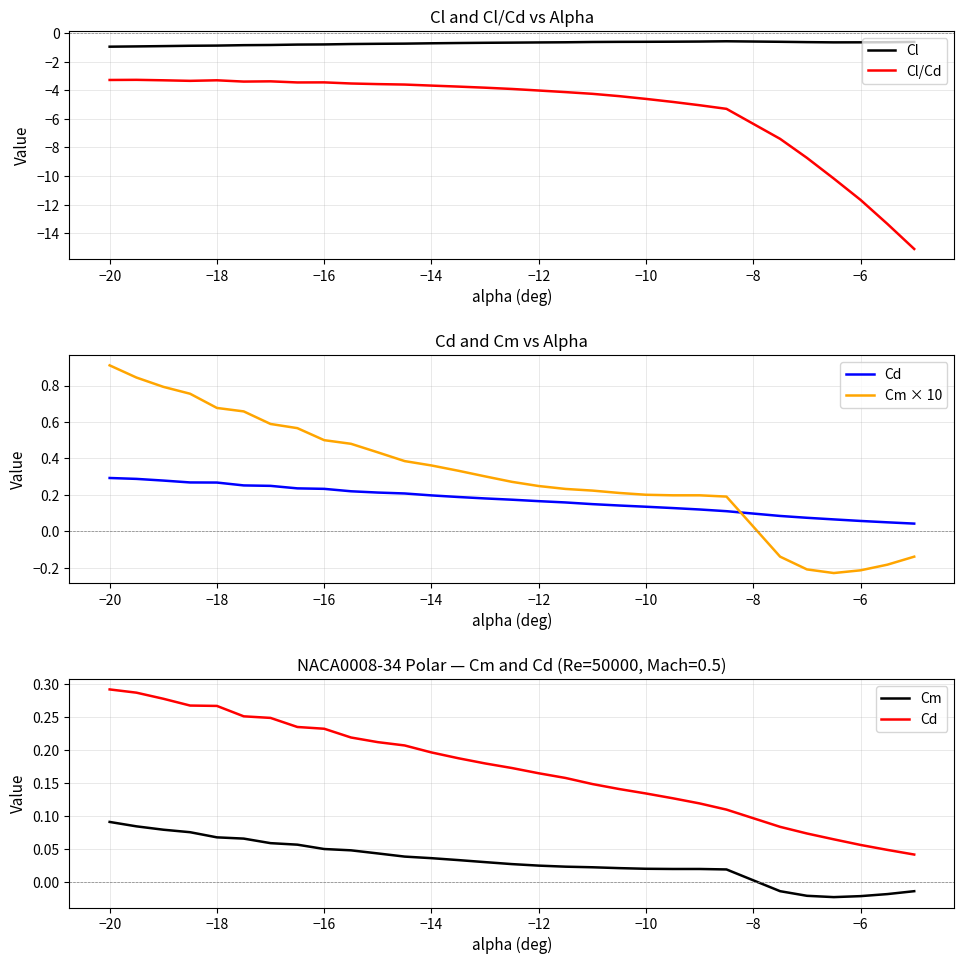

At how many categories does at least one series exceed -4?

30